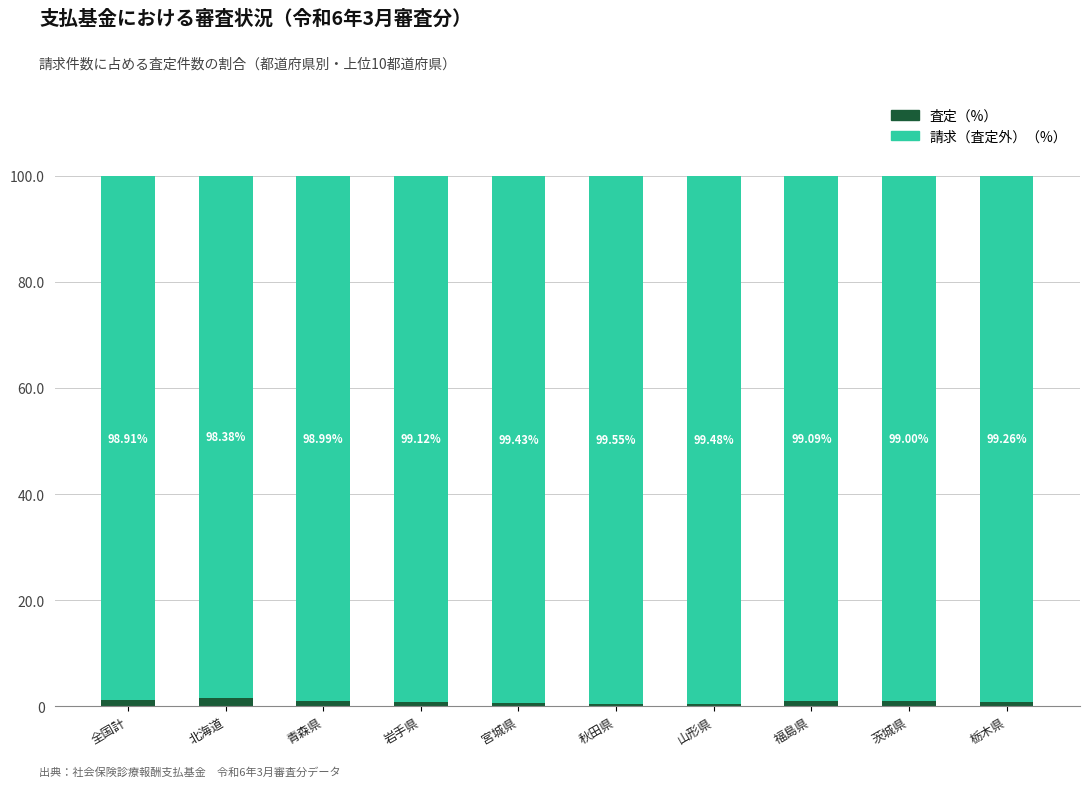

What is the total value across all series at 山形県?

100.0